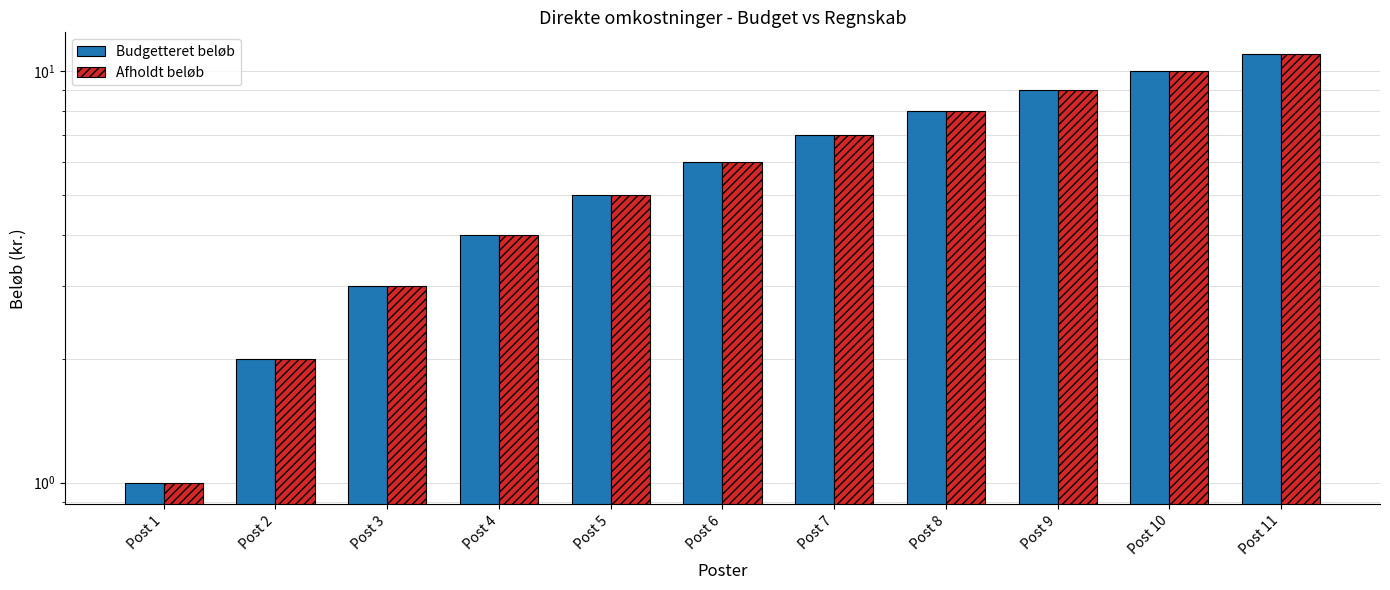

What is the sum of all Afholdt beløb values?

66